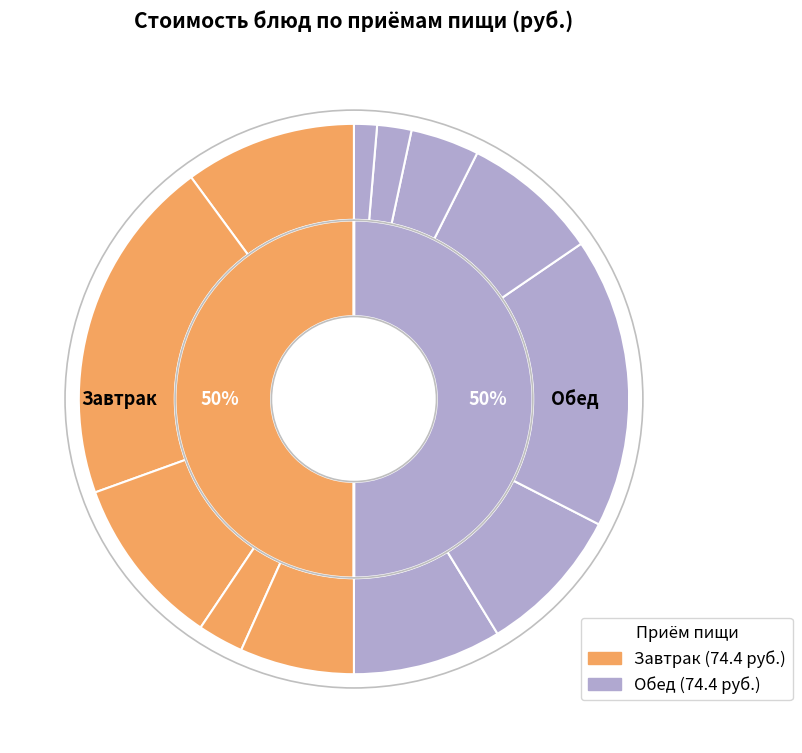

Is it true that хлеб пшеничный (завтрак) is 1% of the pie?

False